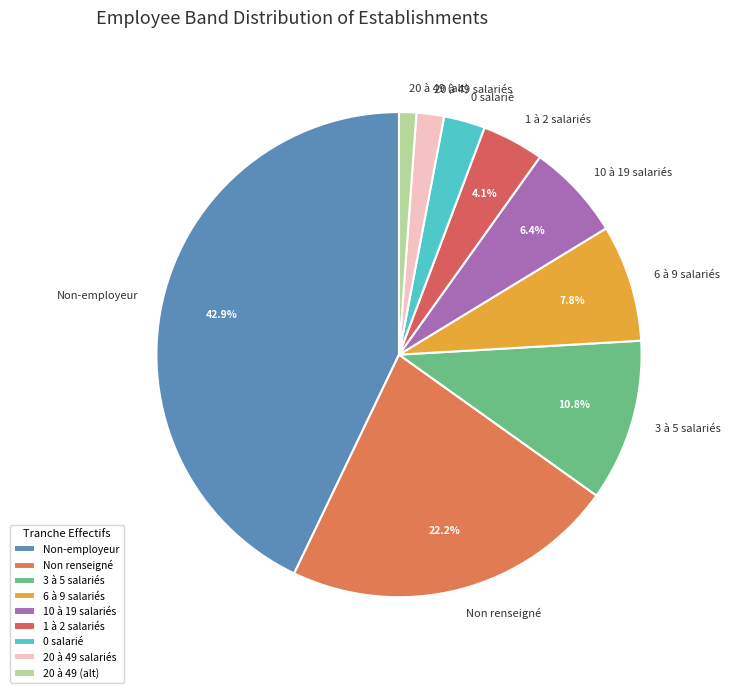

Is 0 salarié the majority of the pie?

No